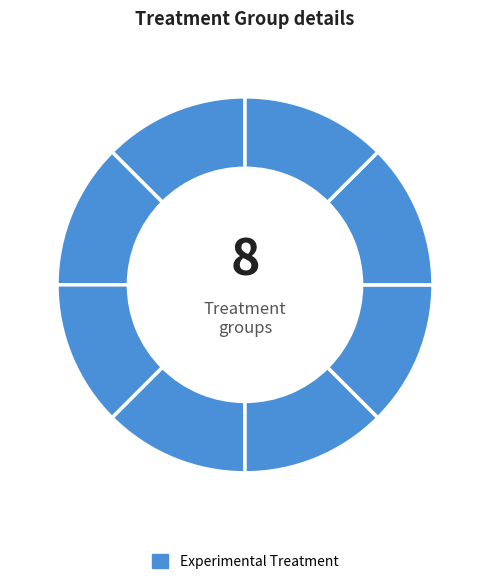

Count the number of slices in the pie.

8